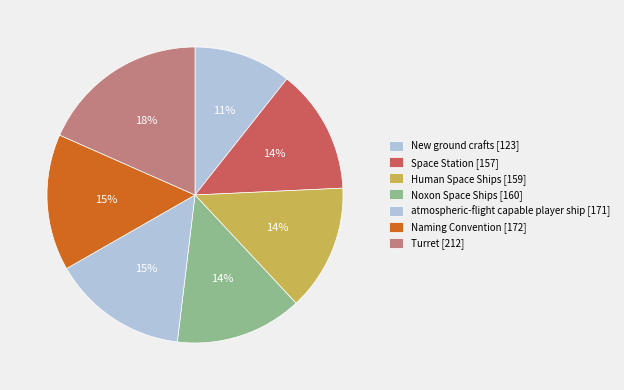

To the nearest percent, what portion does Naming Convention represent?

15%